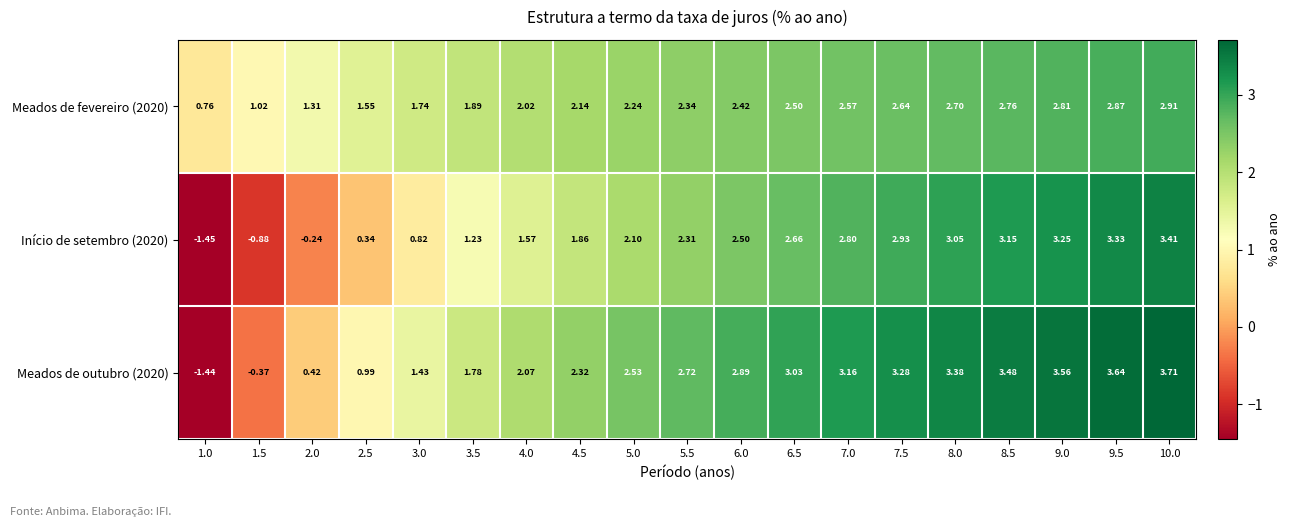

Is the value of Meados de outubro (2020) at 3.0 greater than the value of Início de setembro (2020) at 3.0?

Yes